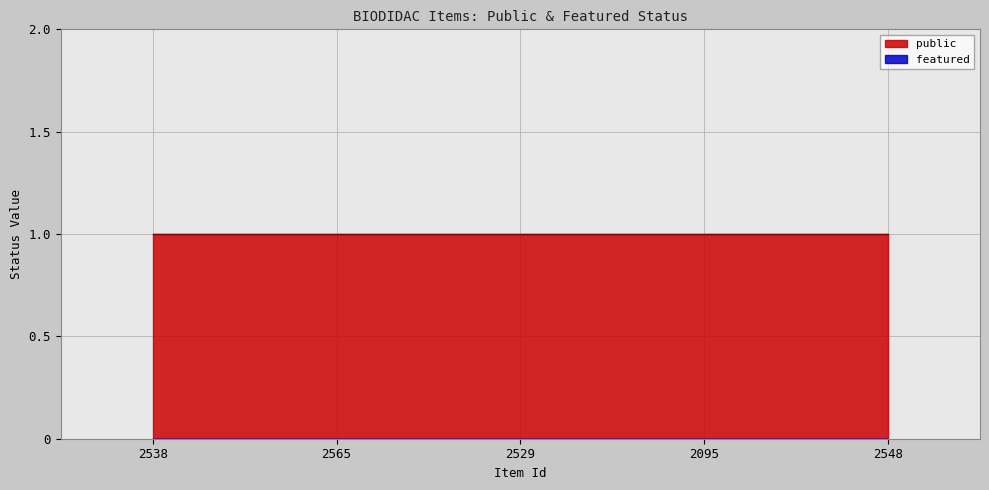

Which series has the largest range (max minus min)?

public